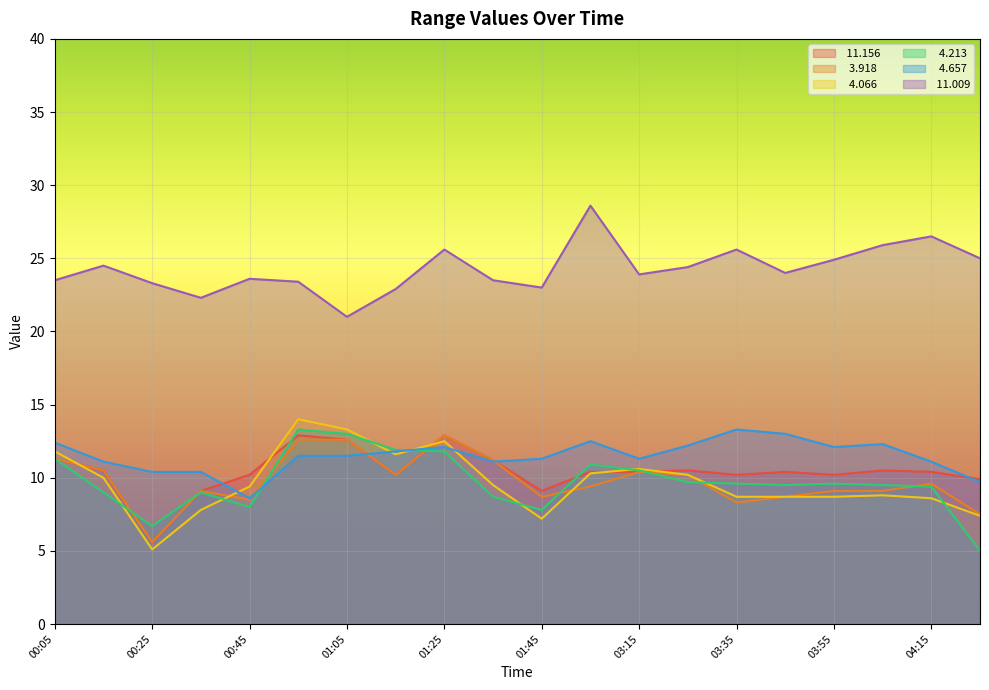

True or false:  11.009 and   4.066 cross at least once.

False